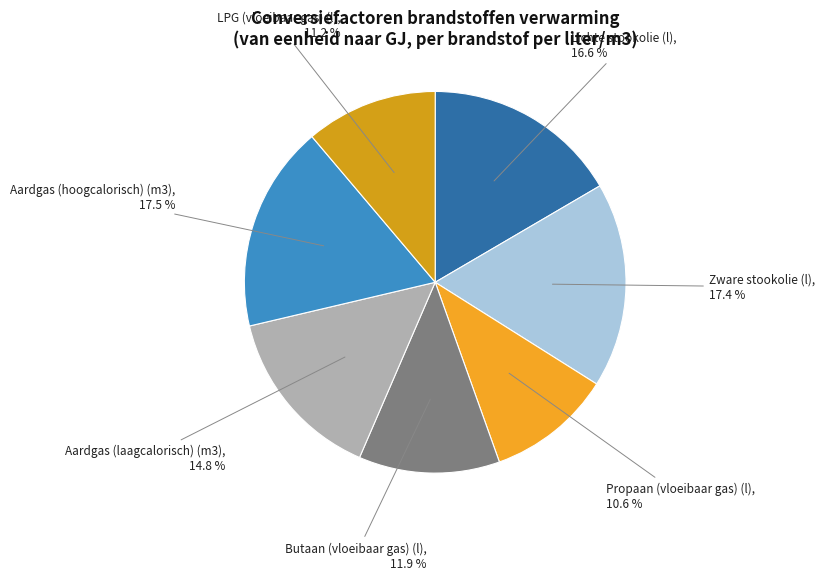

How many slices are in this pie chart?

7